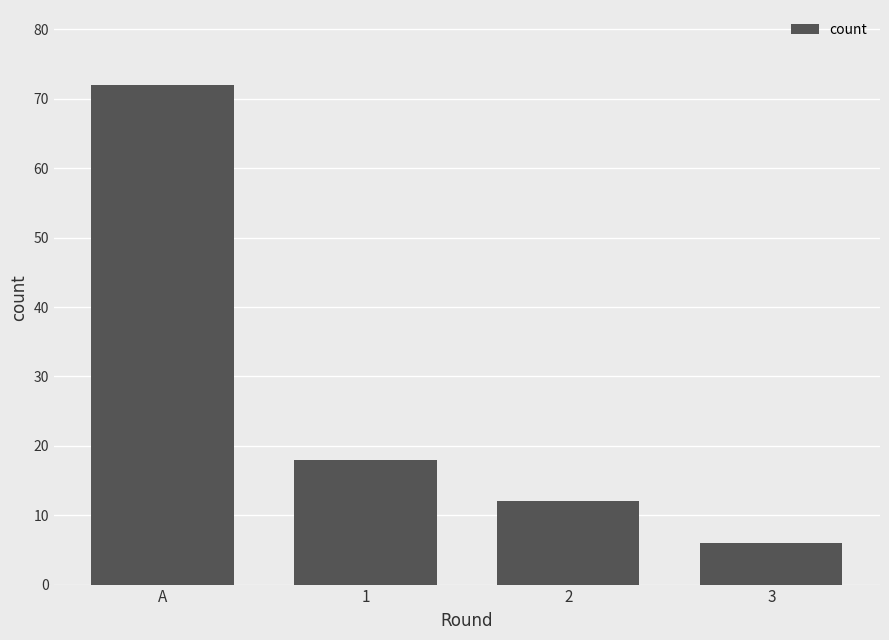

Rank the categories by value from lowest to highest.

3, 2, 1, A